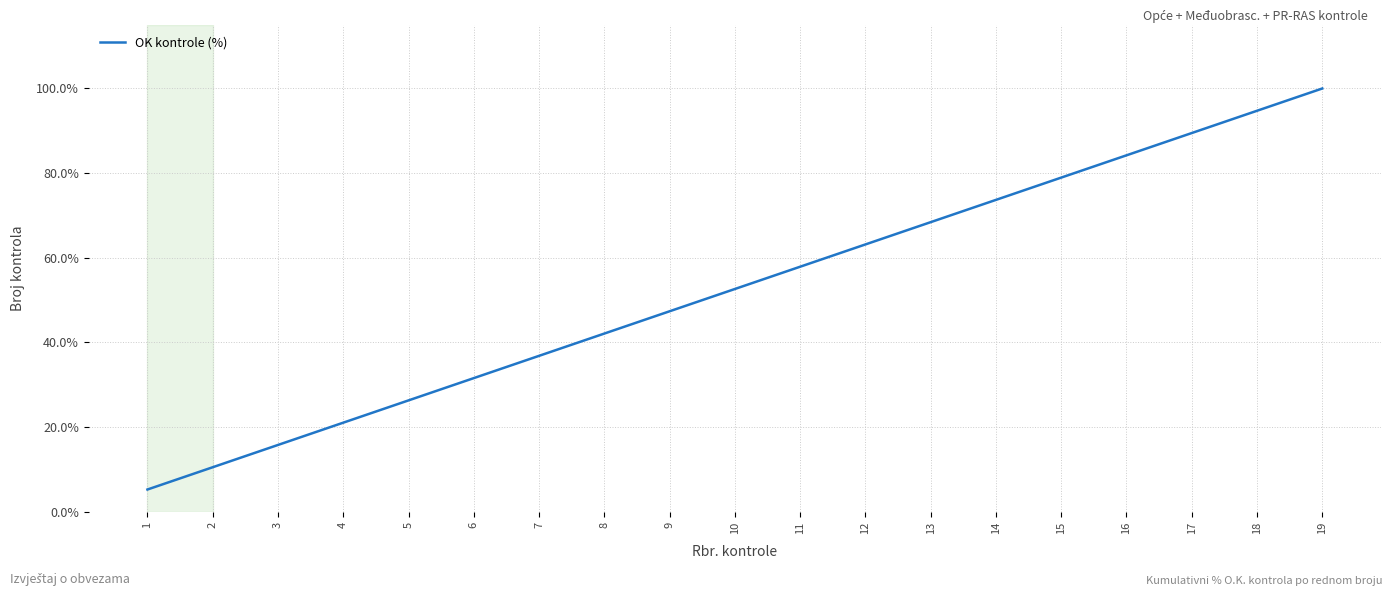

What is the difference between the maximum and minimum values?

94.7